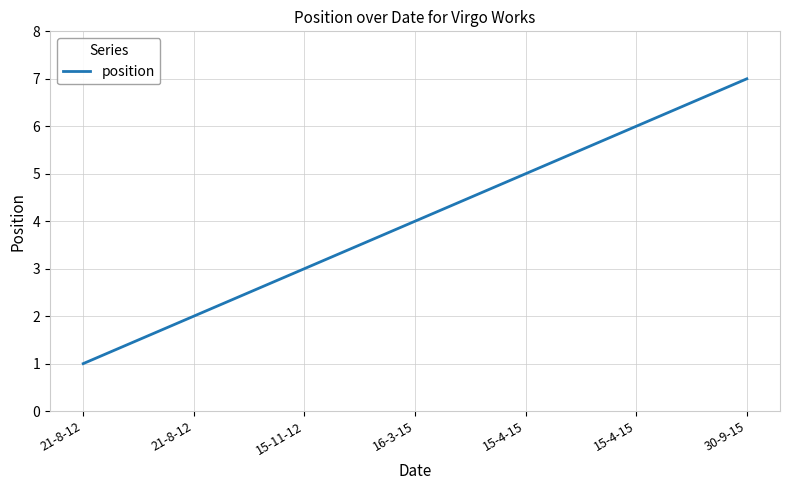

Count the values in the range 2 to 6.

5